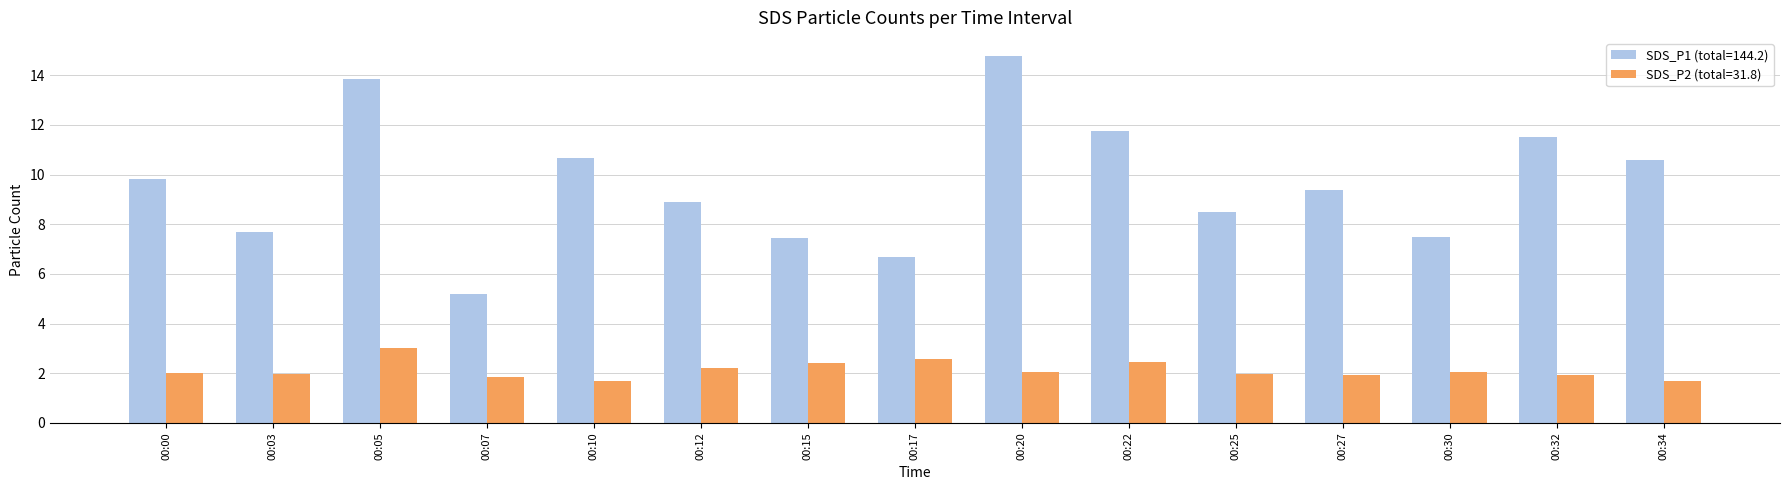

Are the bars horizontal?

No